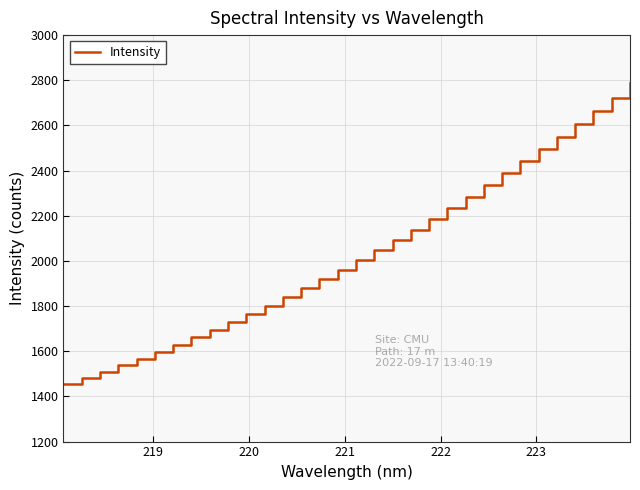

What is the average value?

2031.5